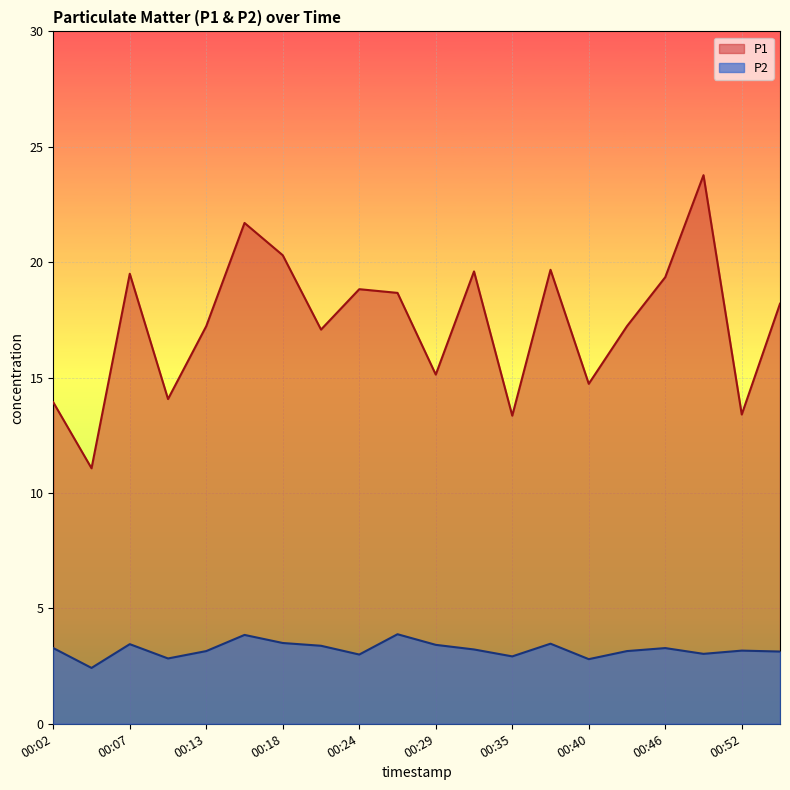

How many interior local peaks does the P2 series have?

6